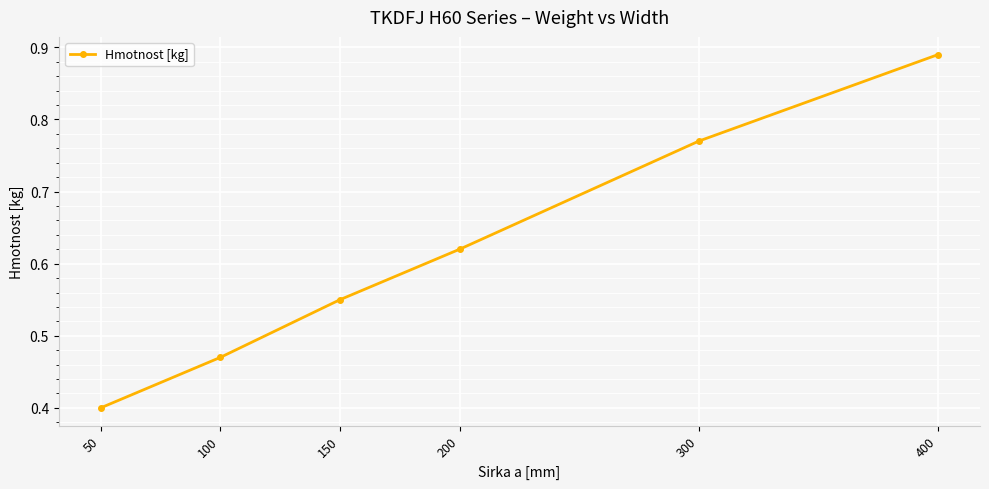

List the labels in order of value, largest first.

400, 300, 200, 150, 100, 50